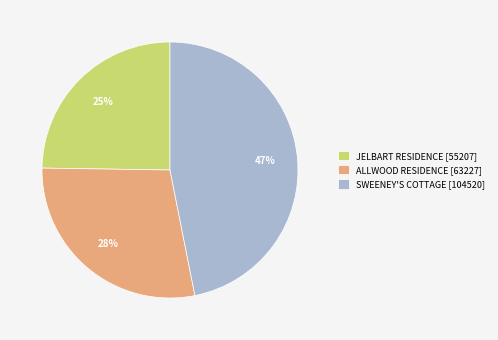

True or false: JELBART RESIDENCE accounts for 14% of the total.

False